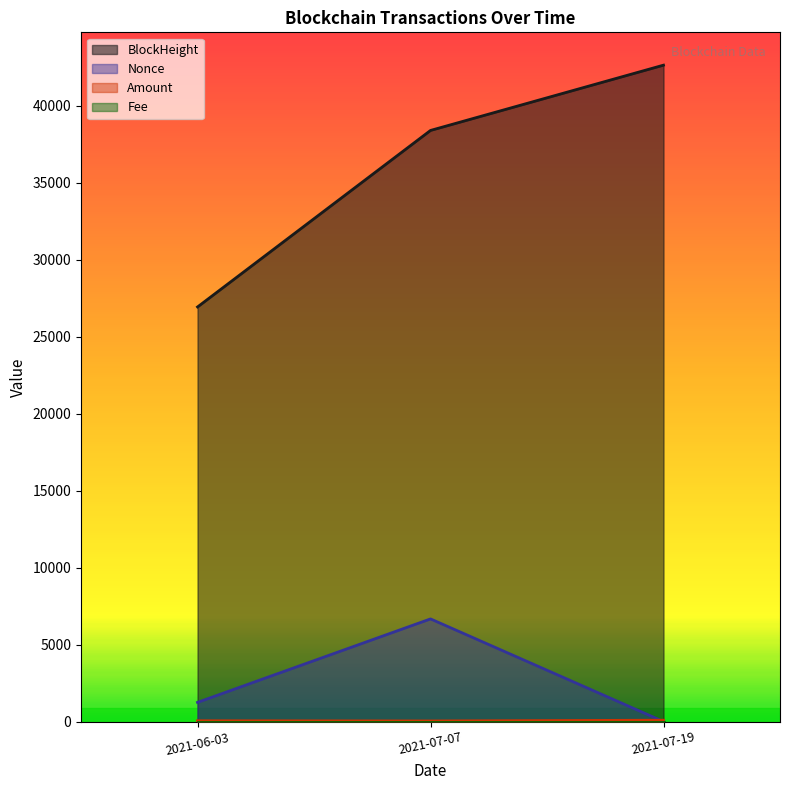

At which label is Nonce closest to 3334?

2021-06-03